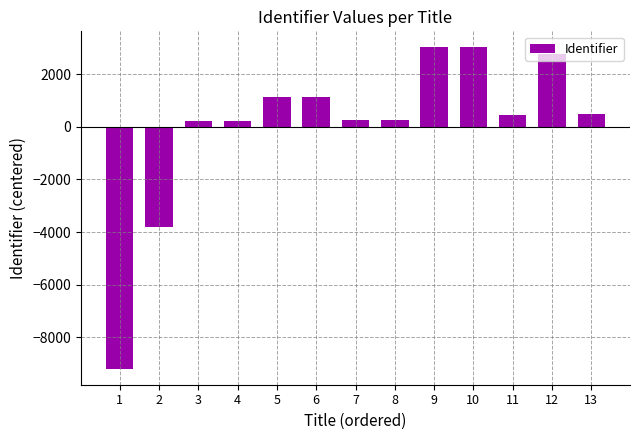

At which label is the value closest to -3086?

2